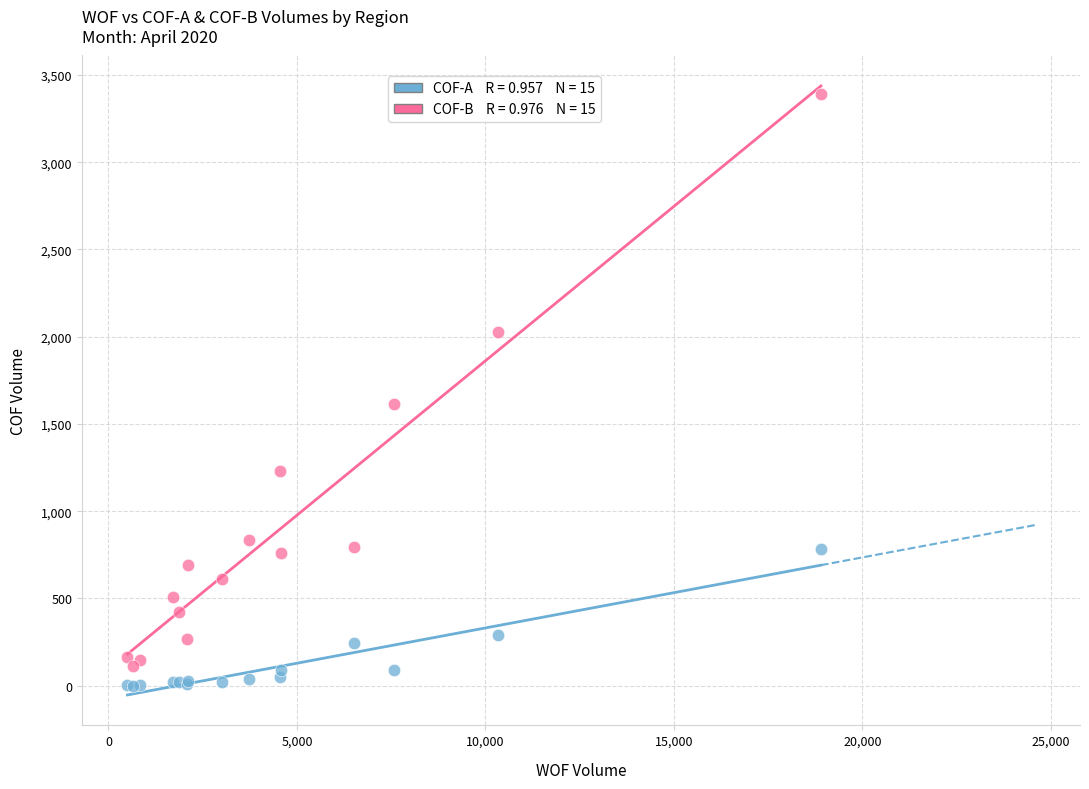

Across all series, what Y value is closest to 1697?

1614